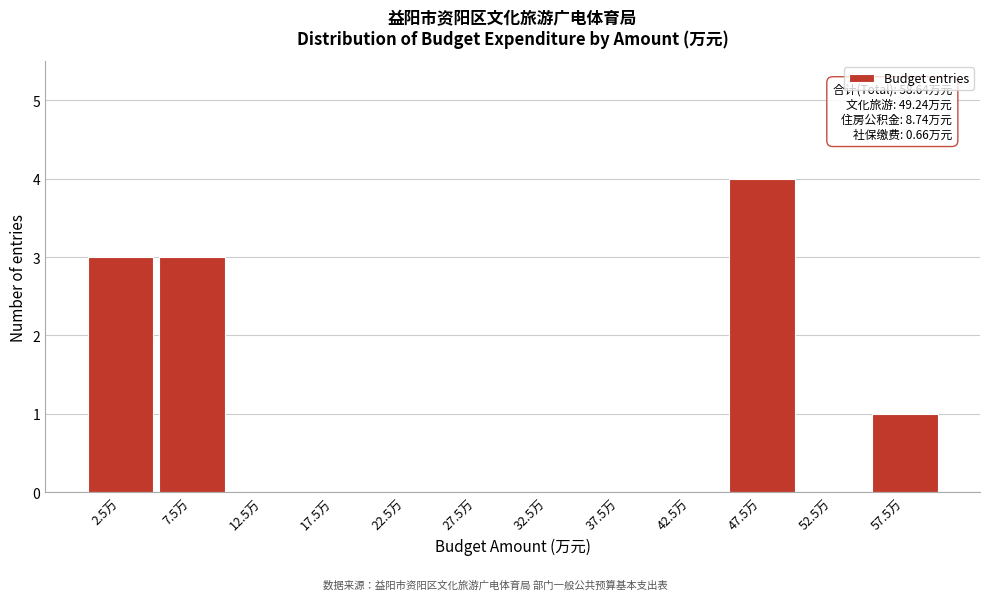

Which range on the x-axis has the tallest bar?

45 to 50